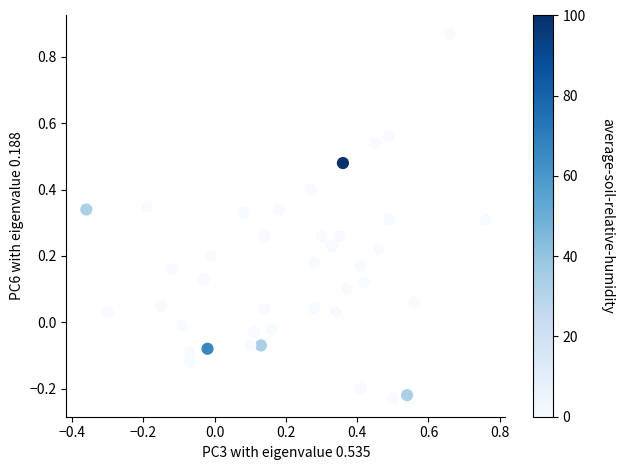

What is the range of X values (max minus min)?

1.1